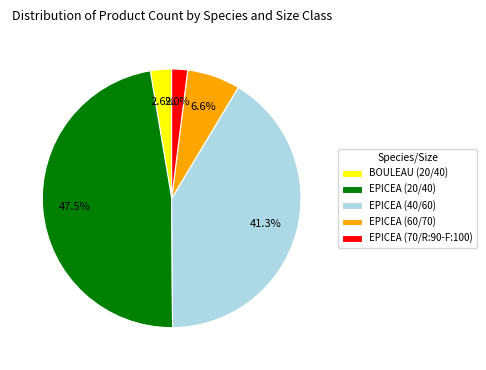

The EPICEA (70/R:90-F:100) slice represents 2% of the pie. True or false?

True